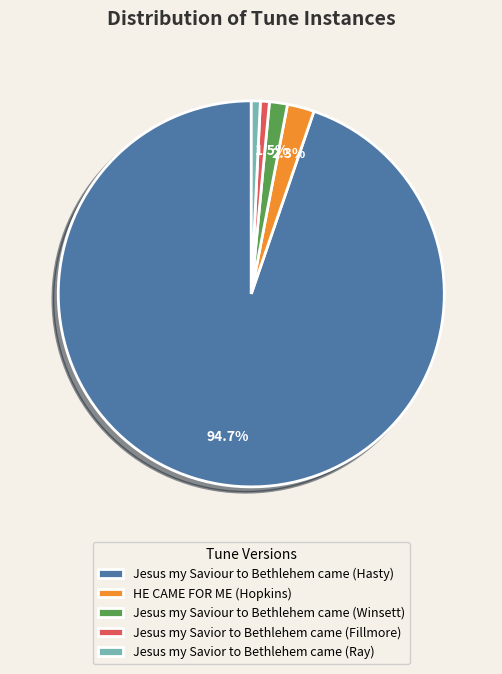

True or false: Jesus my Saviour to Bethlehem came (Hasty) accounts for 95% of the total.

True